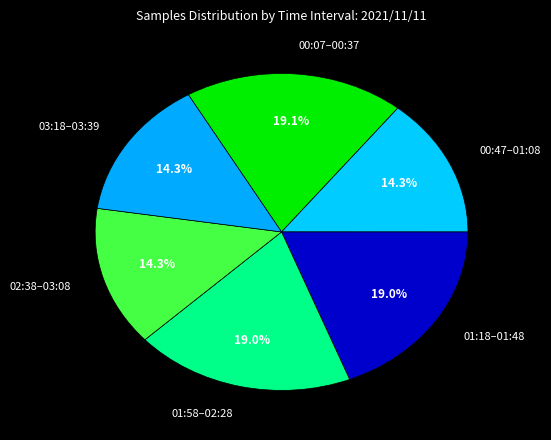

Is the sum of 01:18–01:48 and 03:18–03:39 greater than half?

No